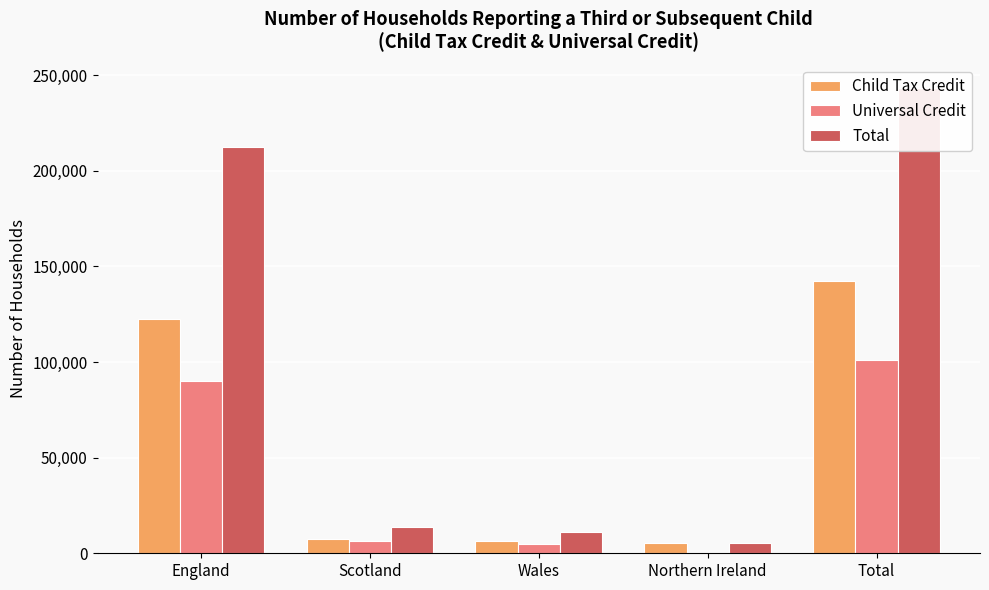

What is the sum of the Universal Credit values at Total and Northern Ireland?

101090